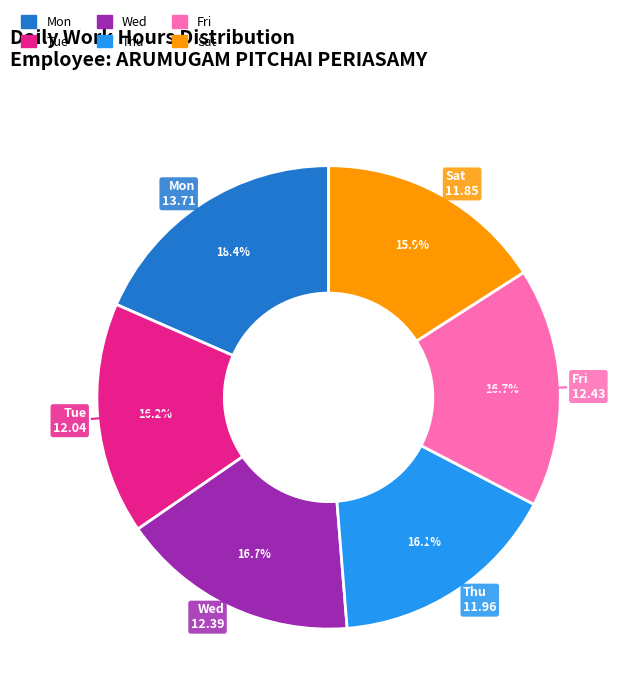

What is the largest slice in the pie chart?

Mon